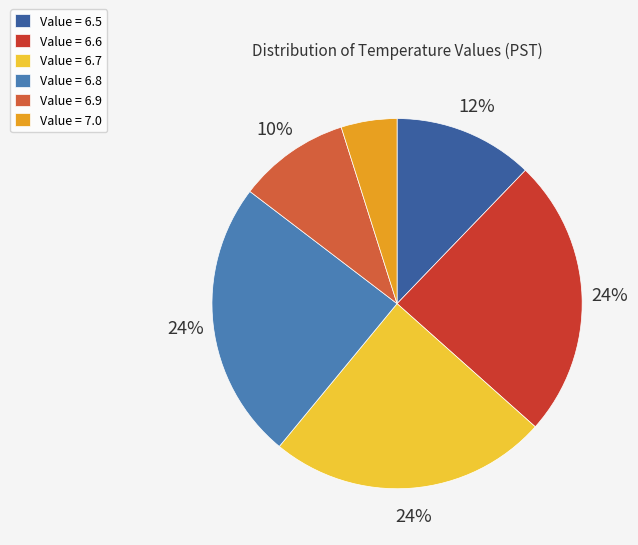

To the nearest percent, what is the combined percentage of Value = 7.0 and Value = 6.5?

17%